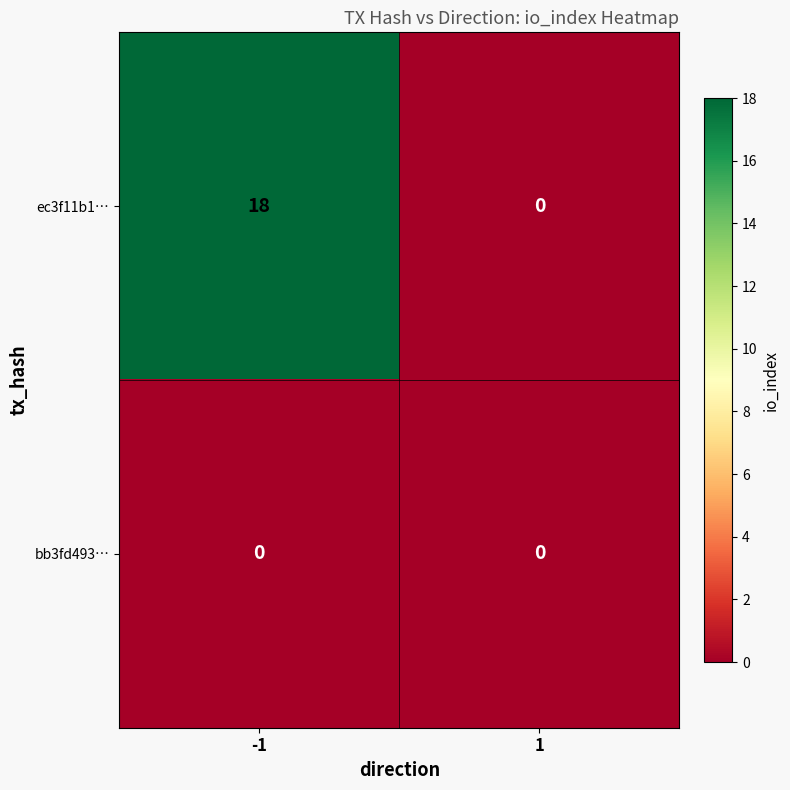

At how many categories does at least one series exceed 7?

1